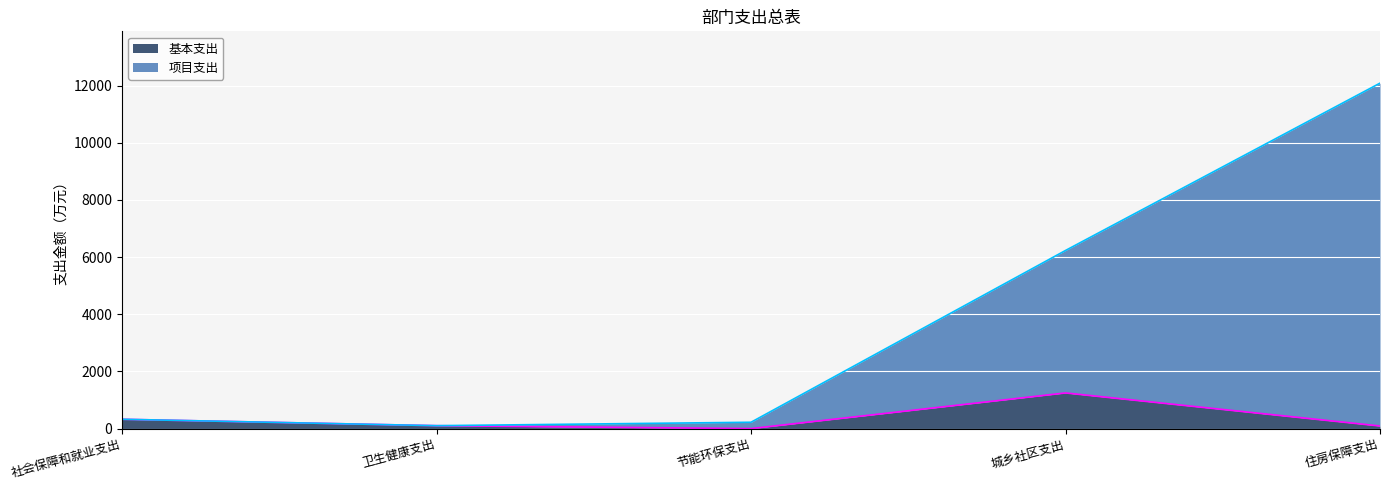

What is the value of the 项目支出 point at the 3rd from the left?

222.0